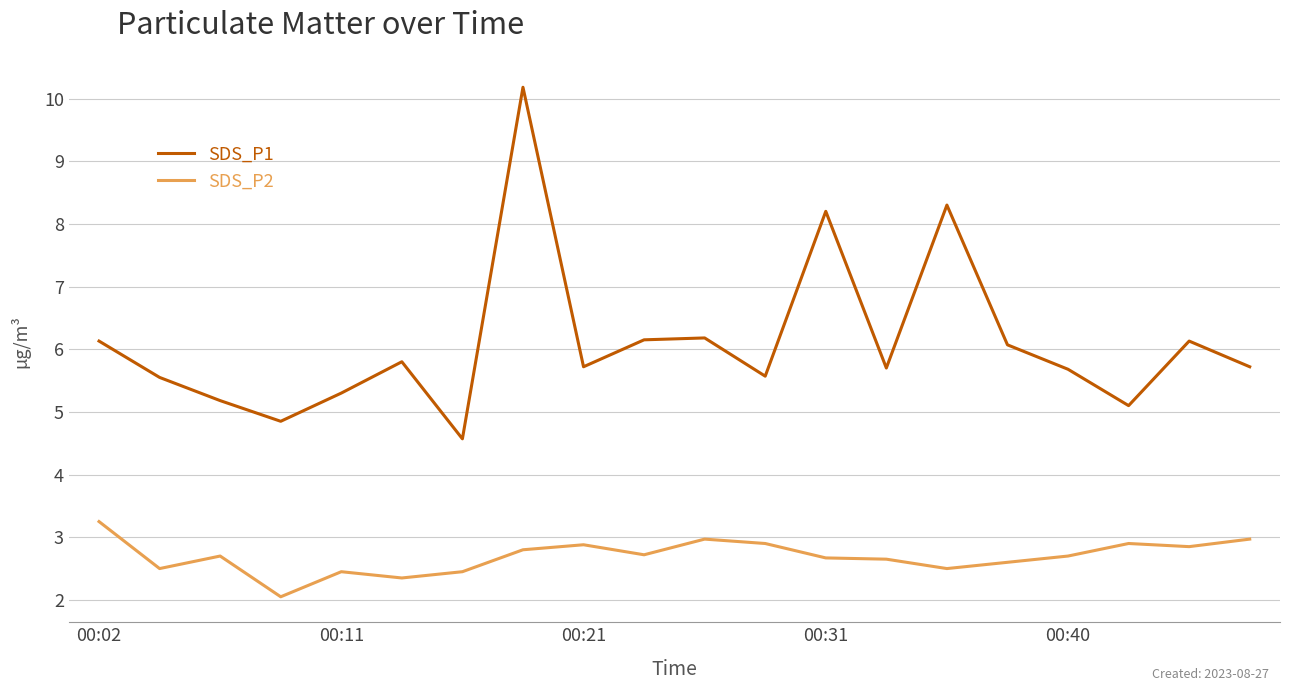

What is the maximum value shown in the chart?

10.2